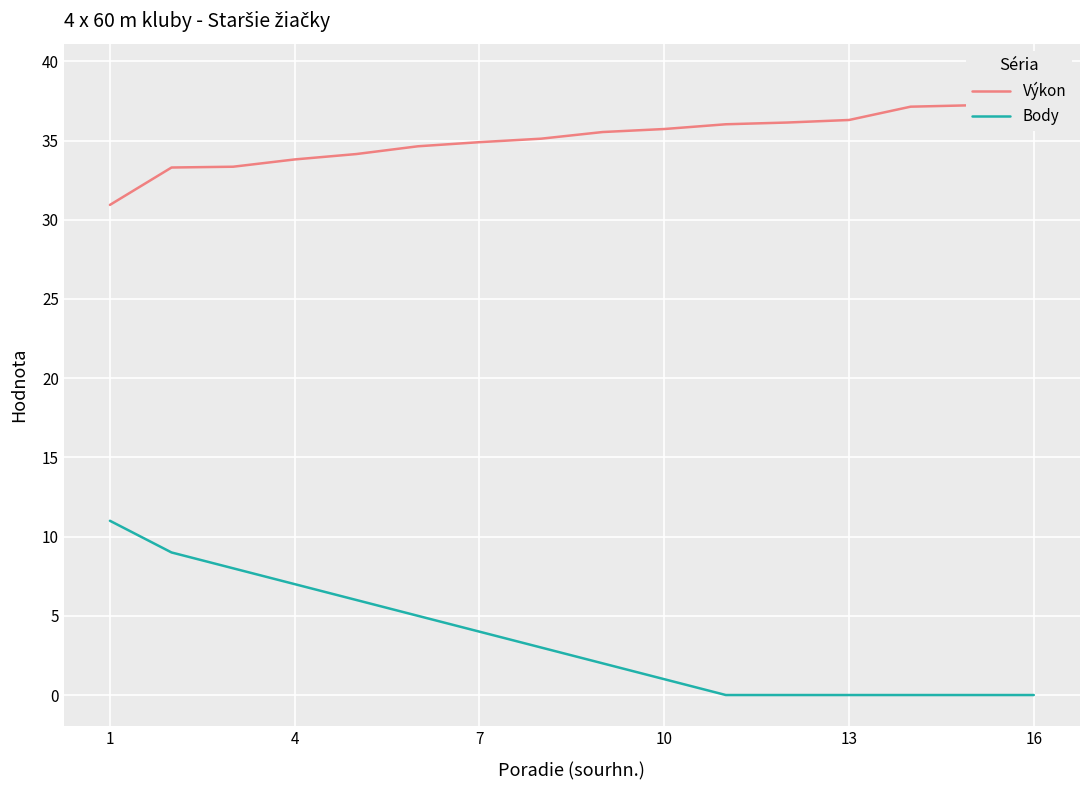

At 10, list the series in order from smallest to largest.

Body, Výkon